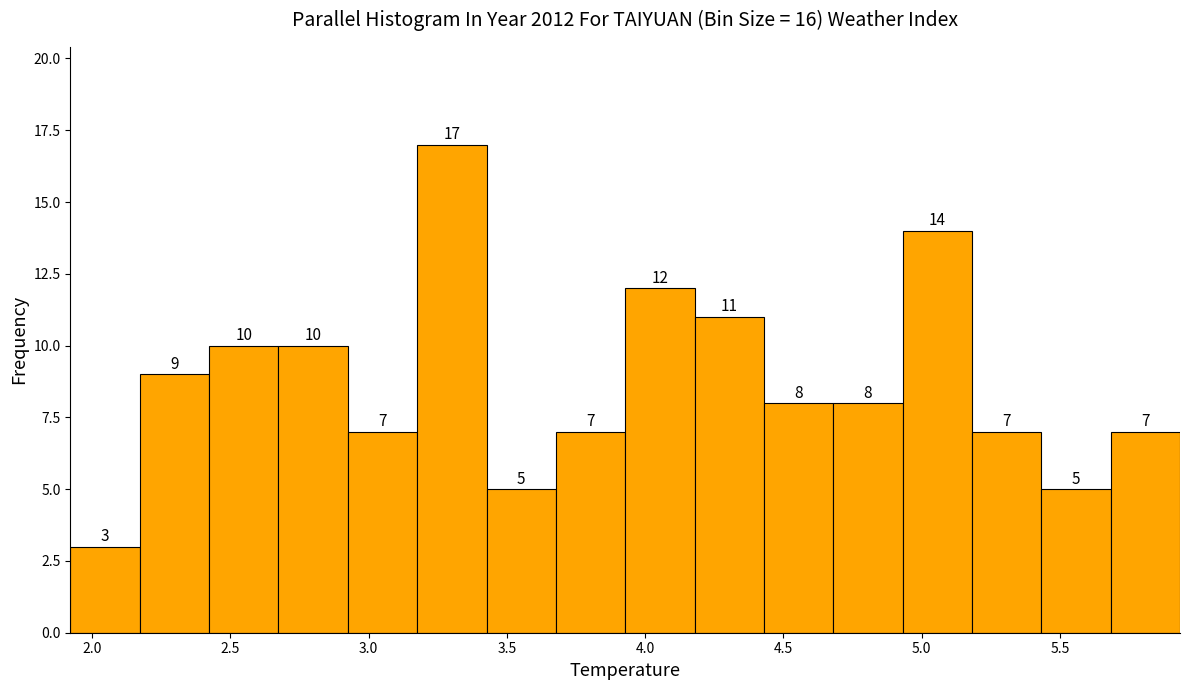

Reading left to right, transcribe this chart: for each bar, give the range it covers on the x-axis and its height. The bar edges are not printed on the chart, so give them approximately, as read against the axis.

1.90 to 2.15: 3
2.15 to 2.40: 9
2.40 to 2.65: 10
2.65 to 2.90: 10
2.90 to 3.20: 7
3.20 to 3.45: 17
3.45 to 3.70: 5
3.70 to 3.95: 7
3.95 to 4.20: 12
4.20 to 4.45: 11
4.45 to 4.70: 8
4.70 to 4.95: 8
4.95 to 5.20: 14
5.20 to 5.45: 7
5.45 to 5.70: 5
5.70 to 5.95: 7